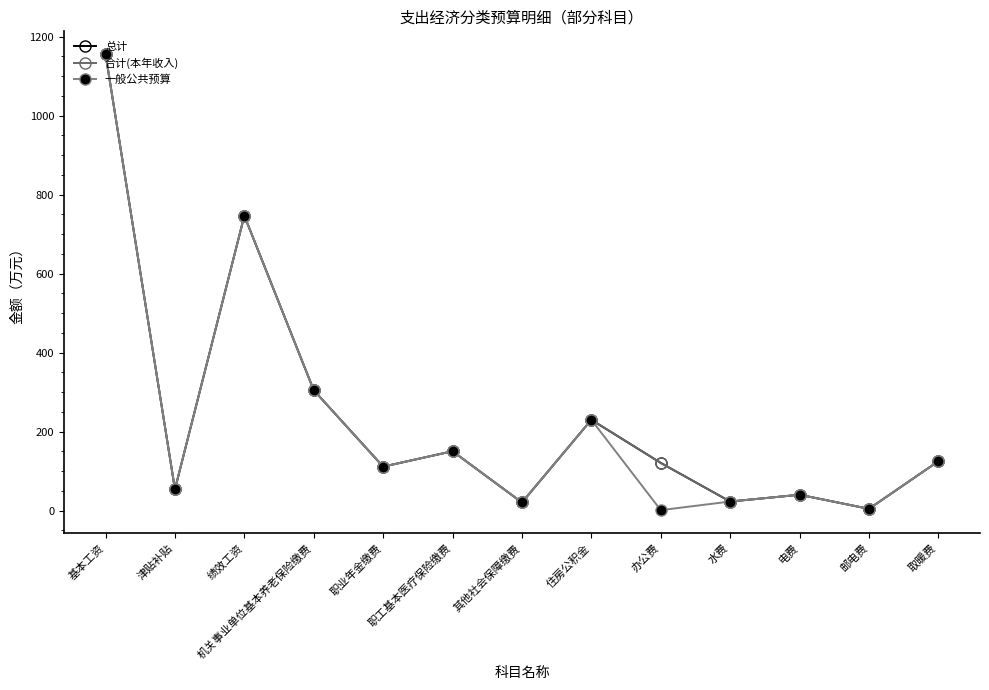

Does the chart have visible grid lines?

No